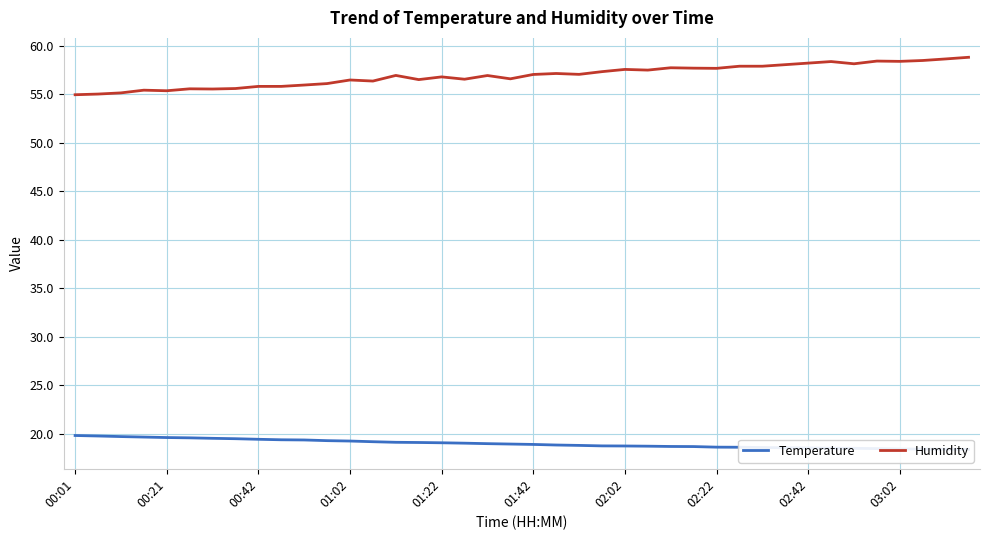

What is the lowest value of the Humidity series?

54.9